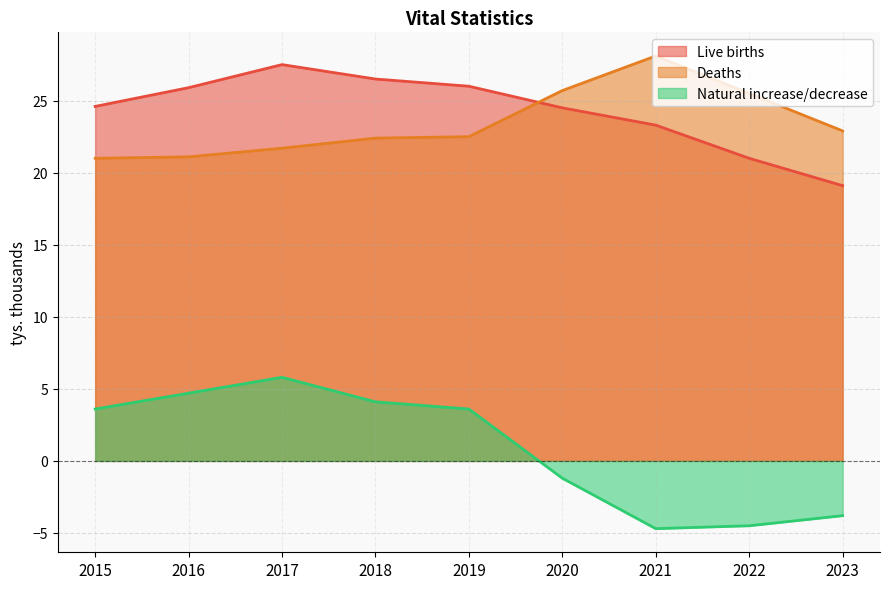

How many distinct data groups are displayed?

3